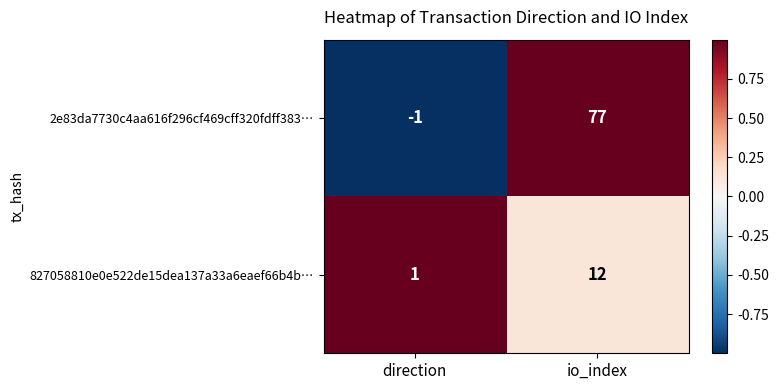

What is the average value of the 2e83da7730c4aa616f296cf469cff320fdff383… series?

38